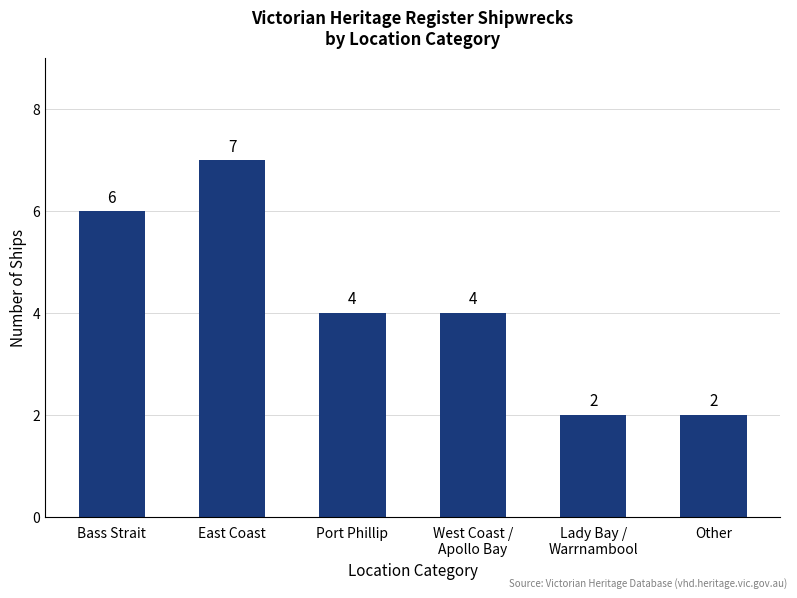

What is the maximum value shown in the chart?

7